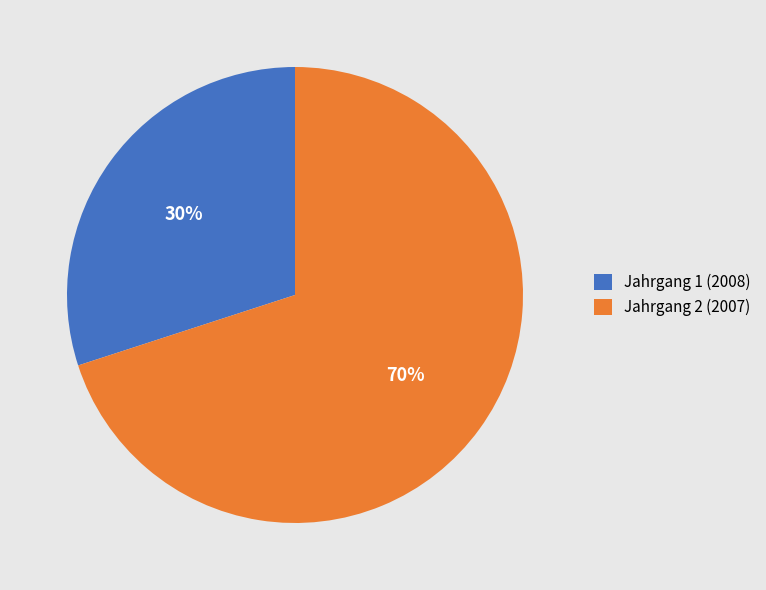

To the nearest percent, what is the average slice percentage?

50%